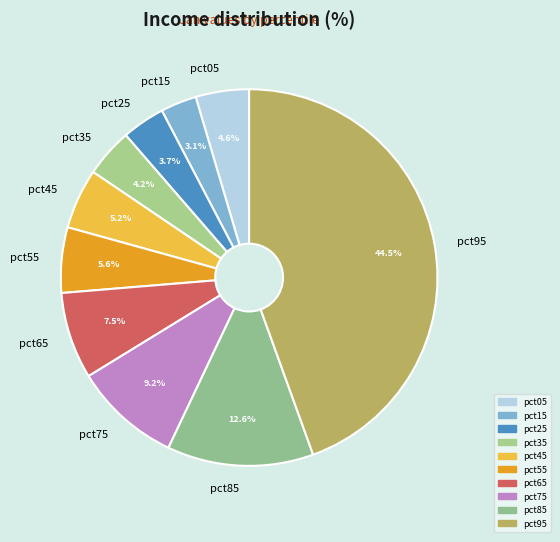

Is the sum of pct05 and pct85 greater than half?

No